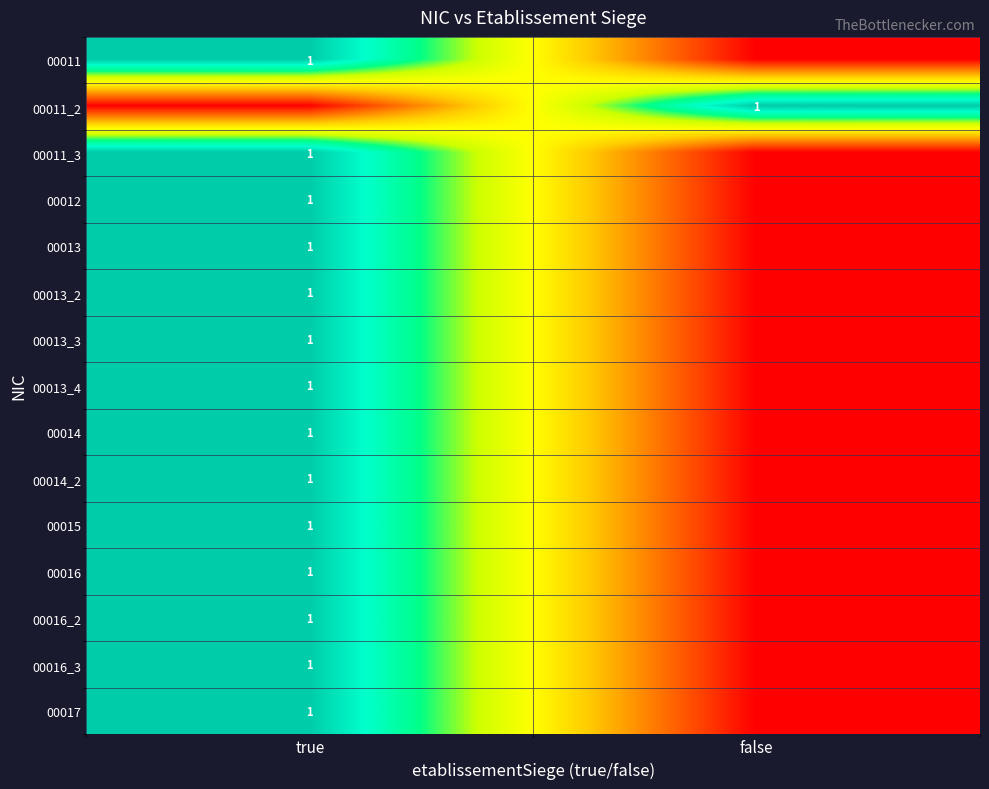

The 00016_2 series shows 0 at true. True or false?

False